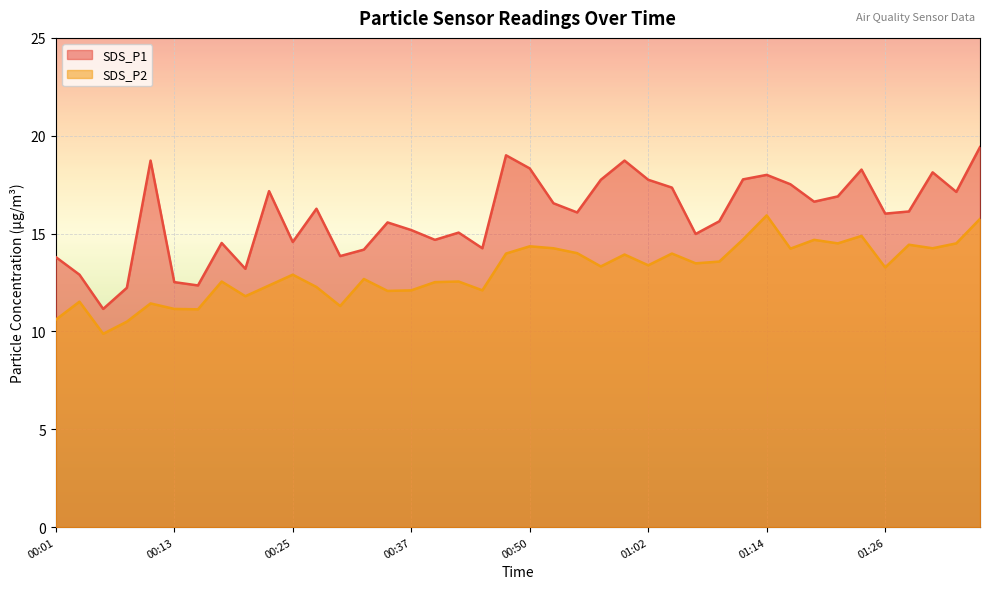

What is the difference between the SDS_P1 values at 01:14 and 01:36?

1.4